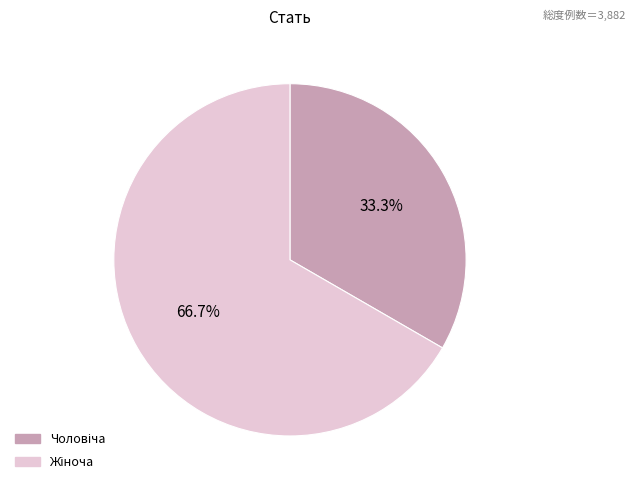

Is there any slice that represents more than half of the pie?

Yes